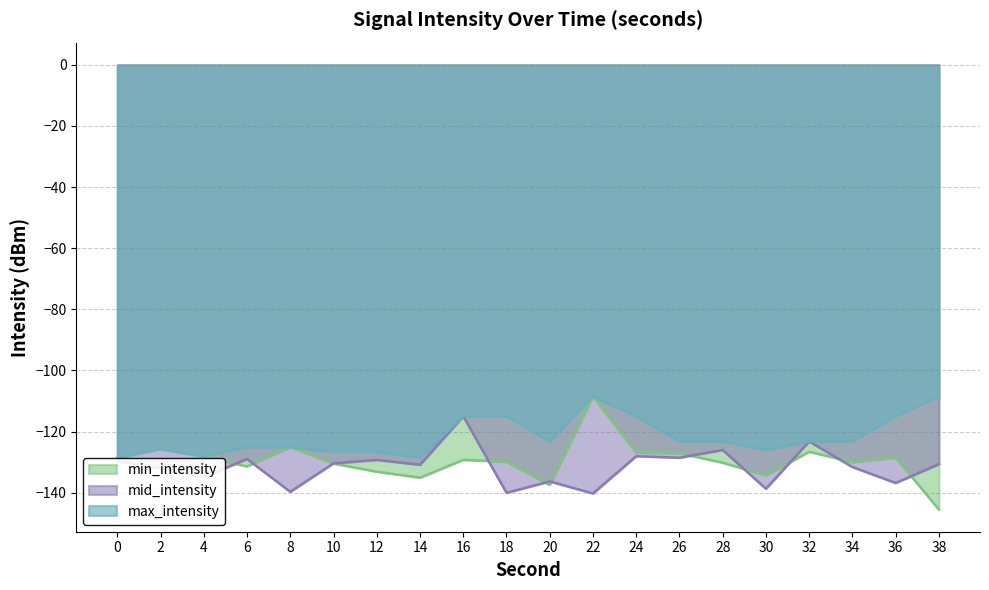

Is it true that max_intensity equals -175.9 at 36?

False